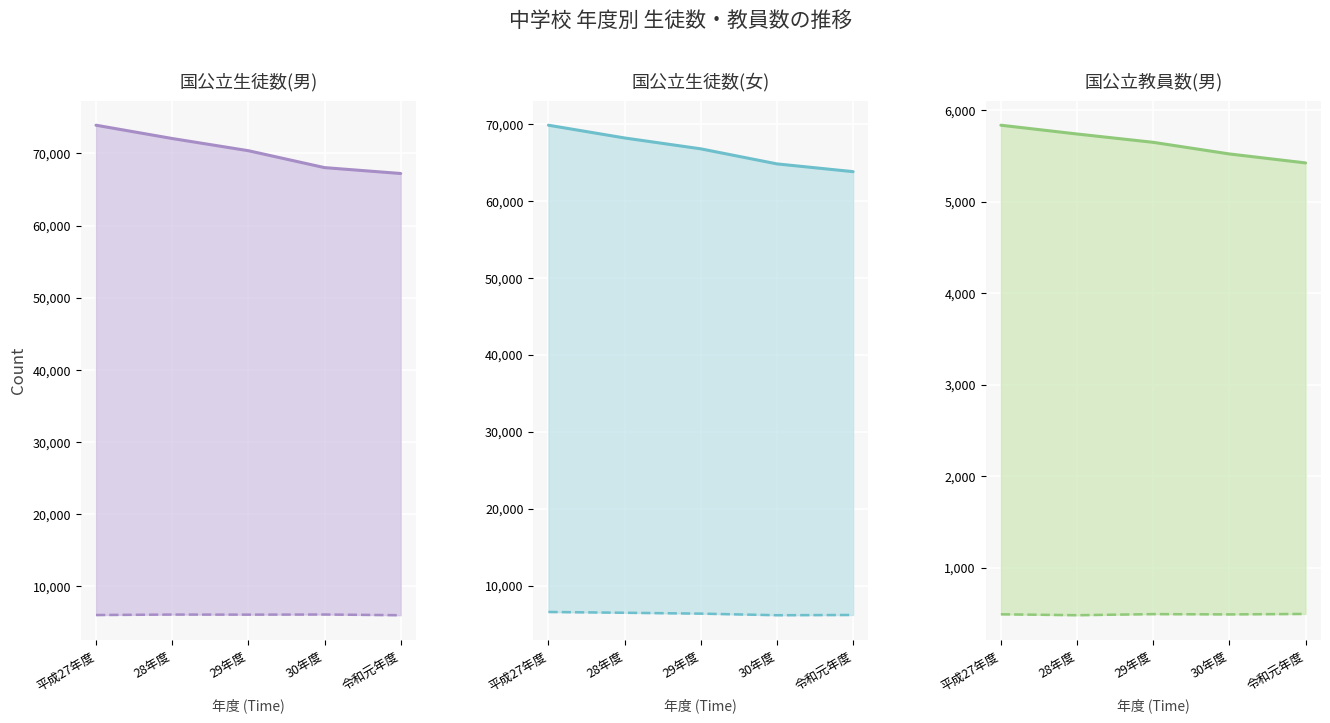

Between 28年度 and 令和元年度, which is larger?

28年度